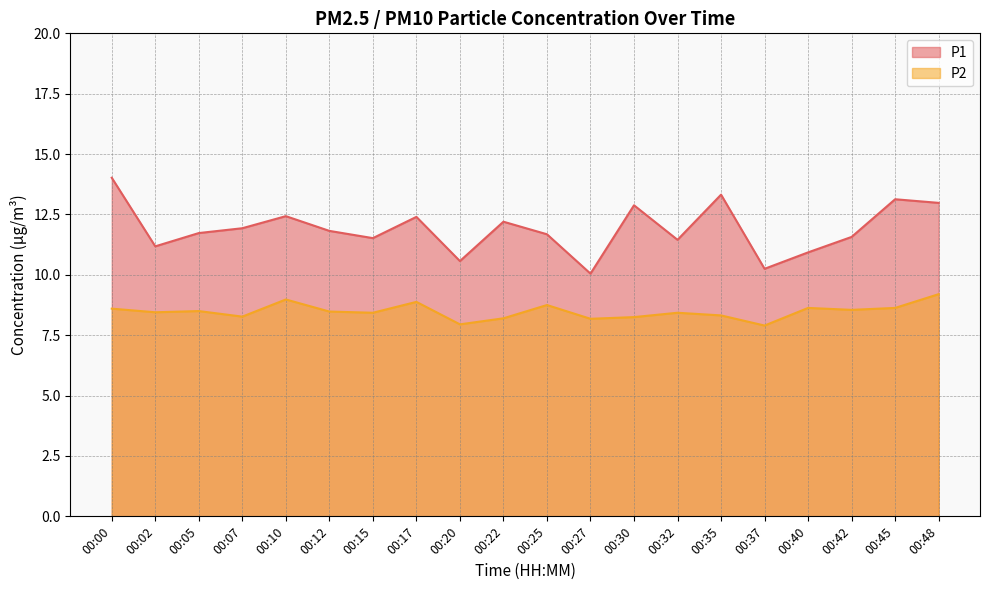

Reading right to left, what are all the values shown in this chart?

P1: 13.0	13.1	11.6	10.9	10.2	13.3	11.4	12.9	10.1	11.7	12.2	10.6	12.4	11.5	11.8	12.4	11.9	11.7	11.2	14.0
P2: 9.2	8.6	8.6	8.6	7.9	8.3	8.4	8.2	8.2	8.8	8.2	8.0	8.9	8.4	8.5	9.0	8.3	8.5	8.4	8.6